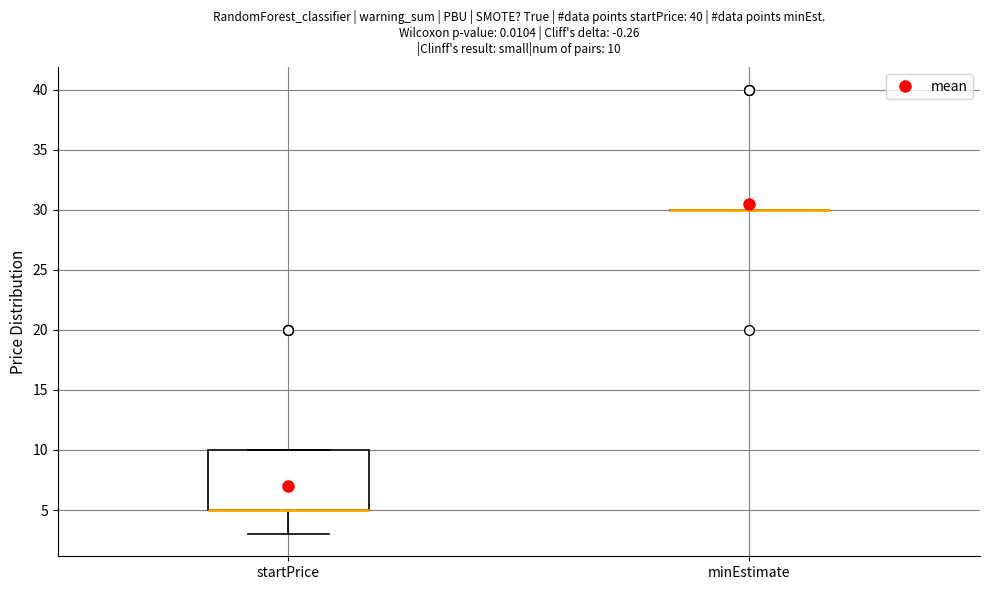

Which box is the tallest, from its lower edge to its upper edge?

startPrice